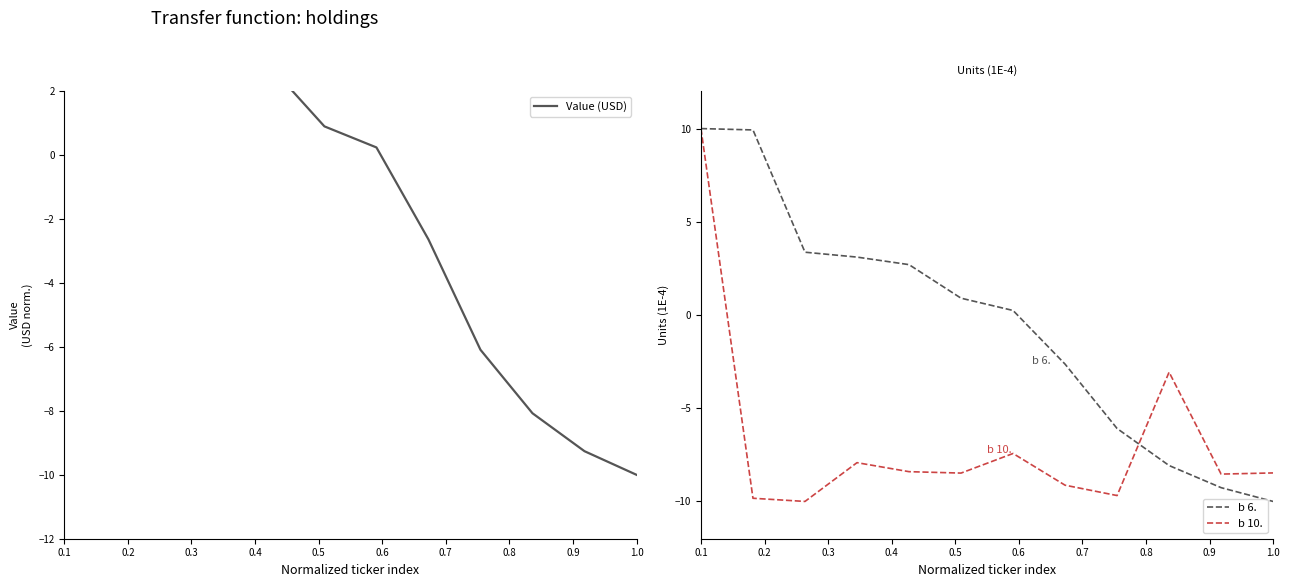

After their last crossing, which series has the higher values: b 6. or b 10.?

b 10.